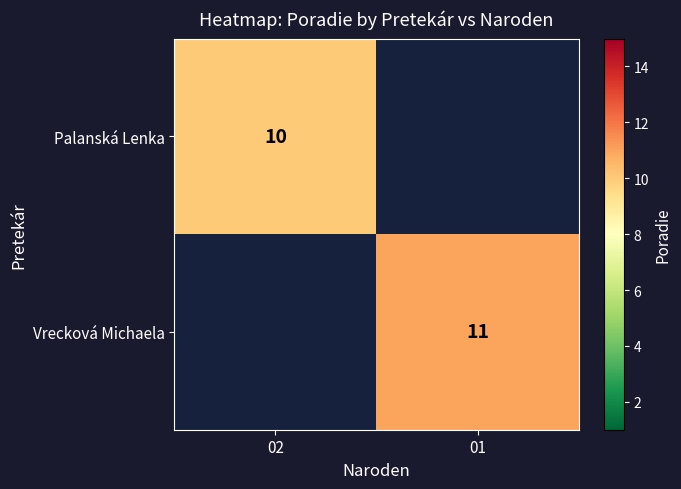

True or false: Palanská Lenka has a value of 5 at 02.

False